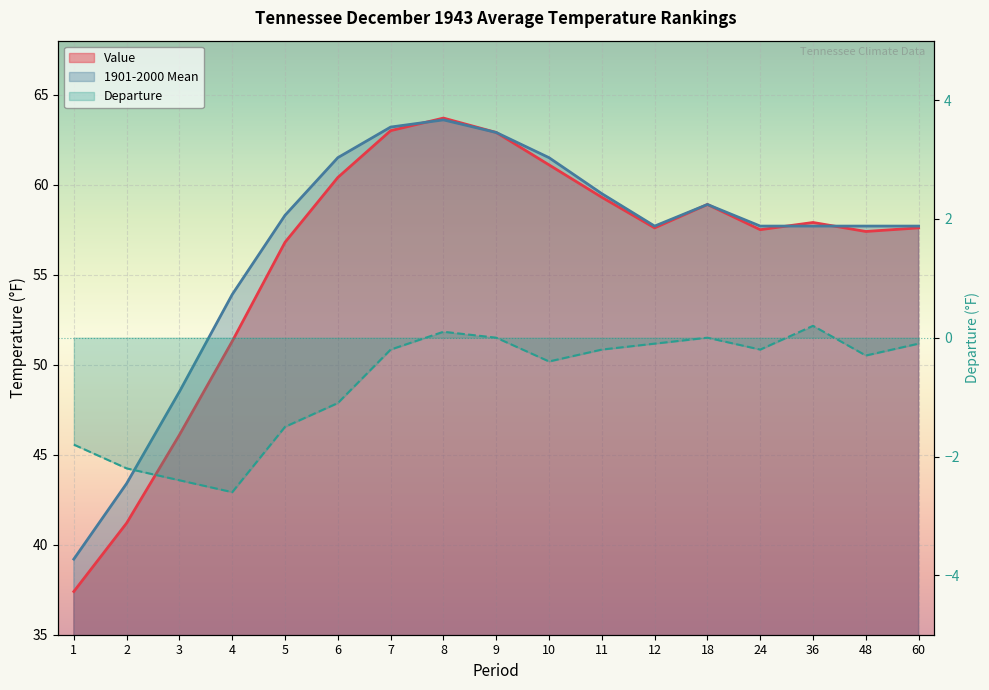

The value of 1901-2000 Mean at 9 is 95.7. True or false?

False